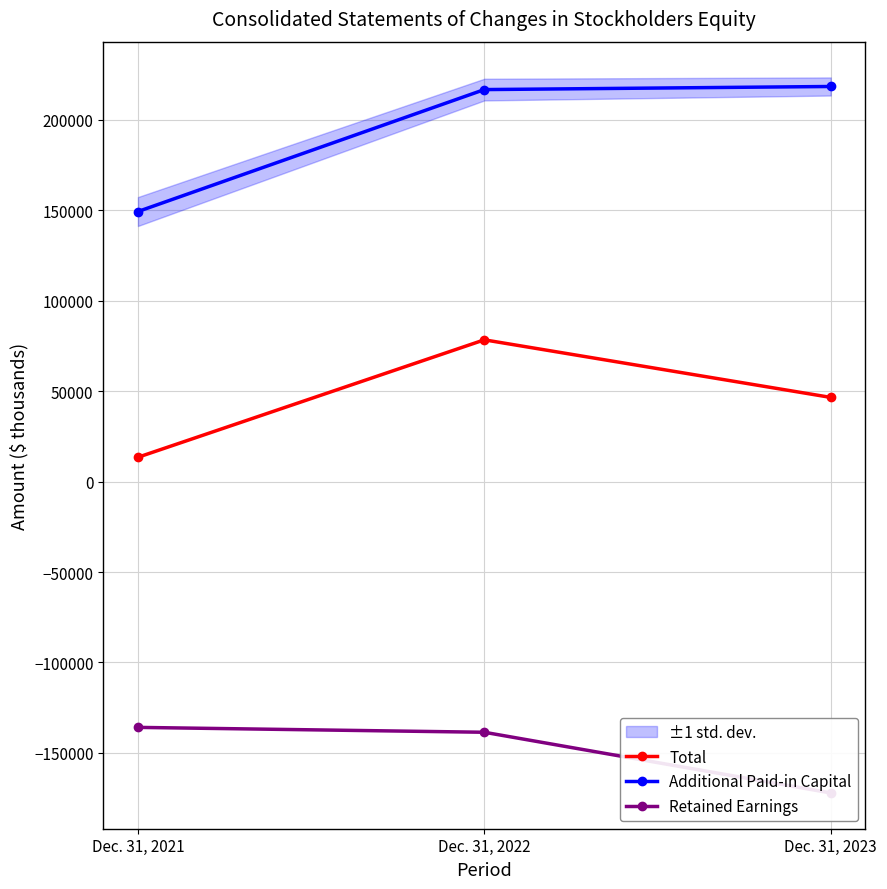

What is the approximate value of Retained Earnings at Dec. 31, 2023?

-172134